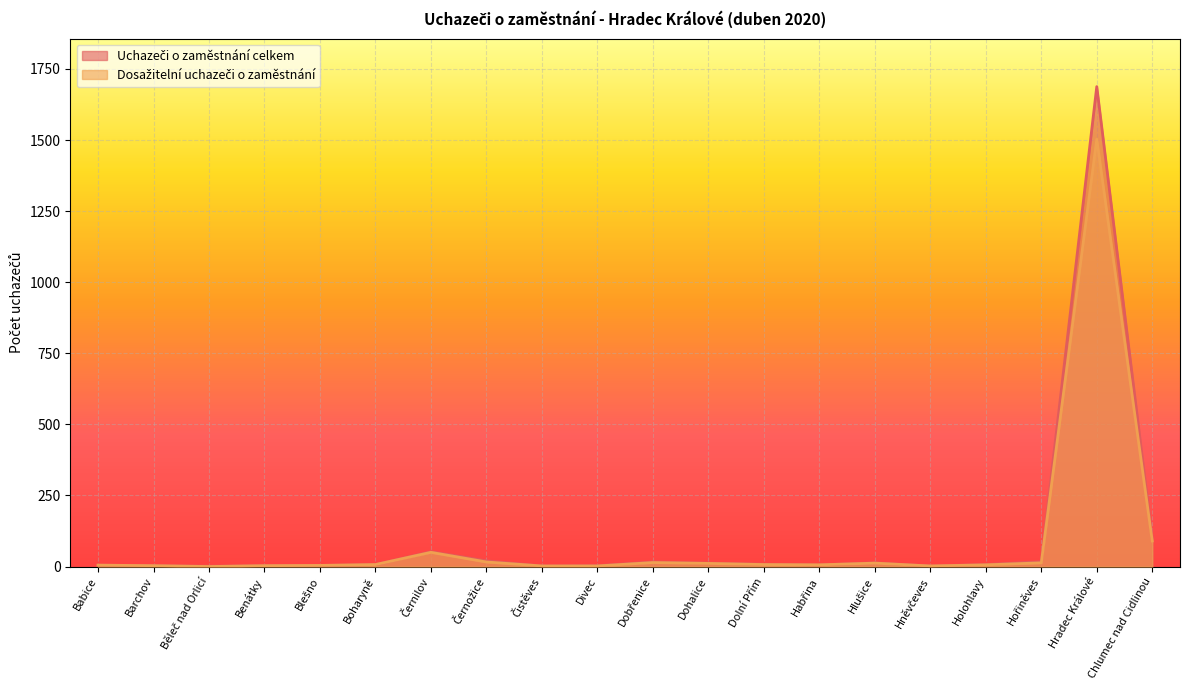

Does the chart display data point markers on the line(s)?

No